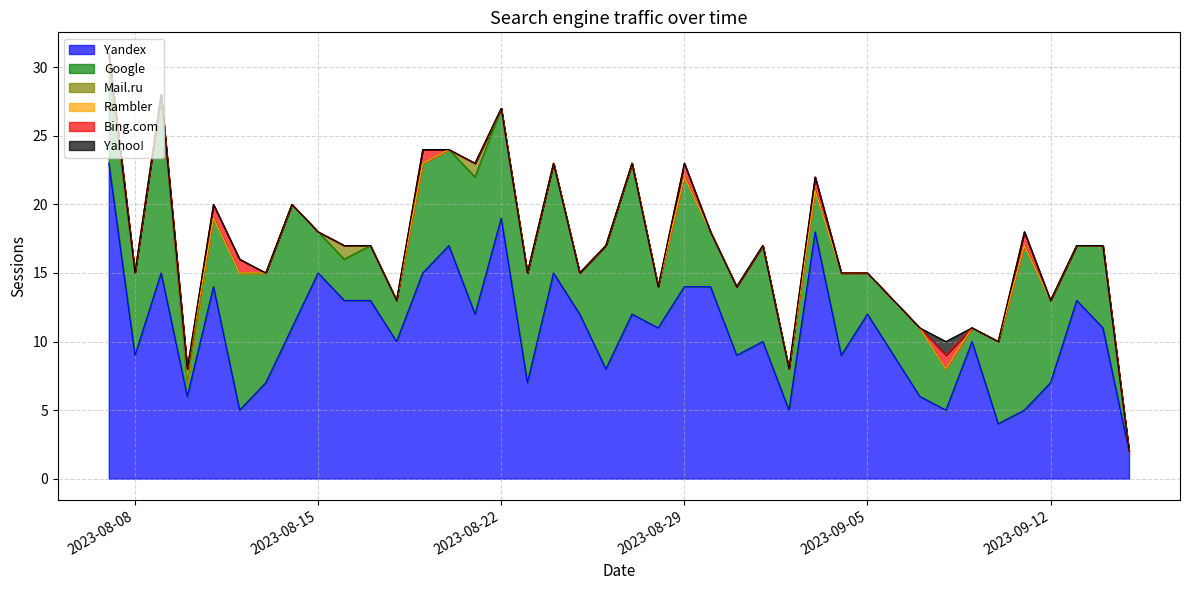

What is the highest value of the Yandex series?

23